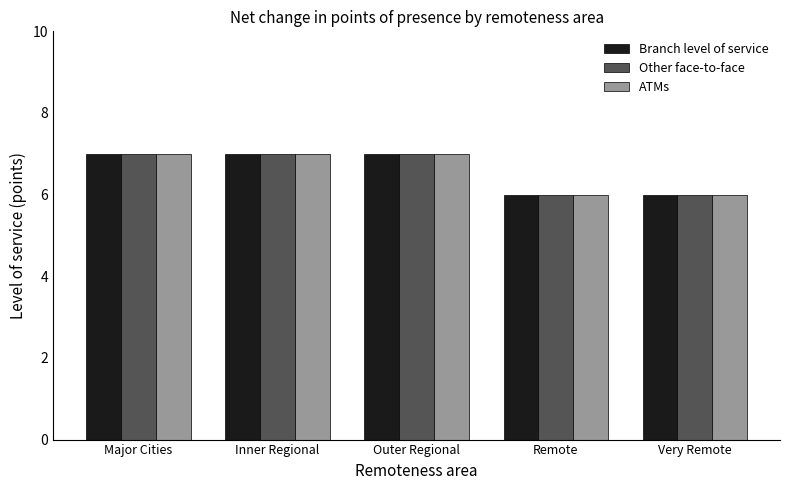

What is the smallest value displayed?

6